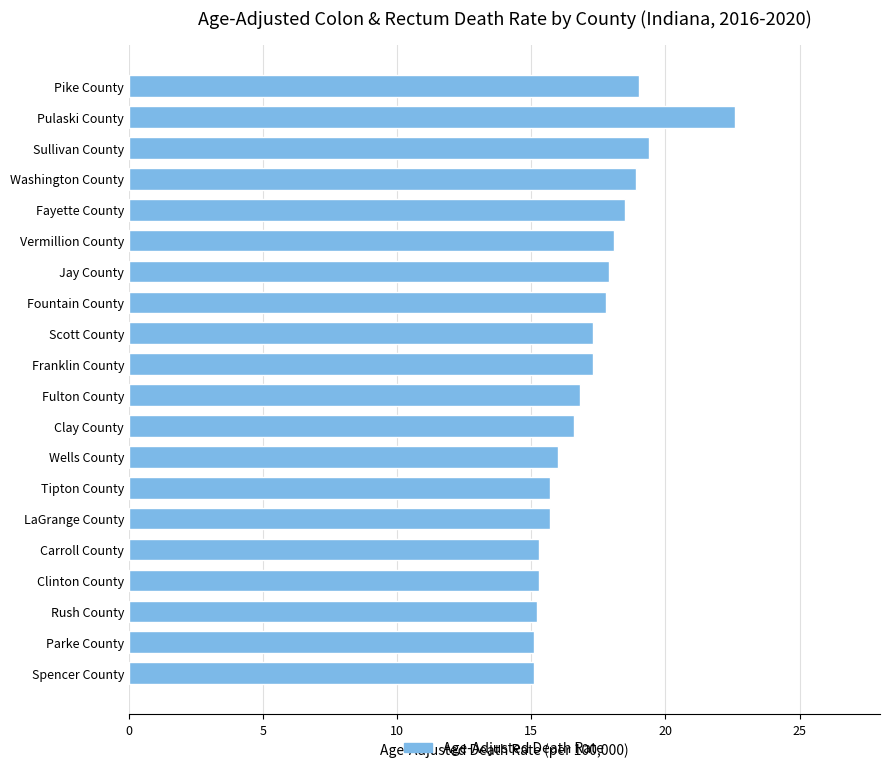

True or false: the data shows 6.9 at Clay County.

False